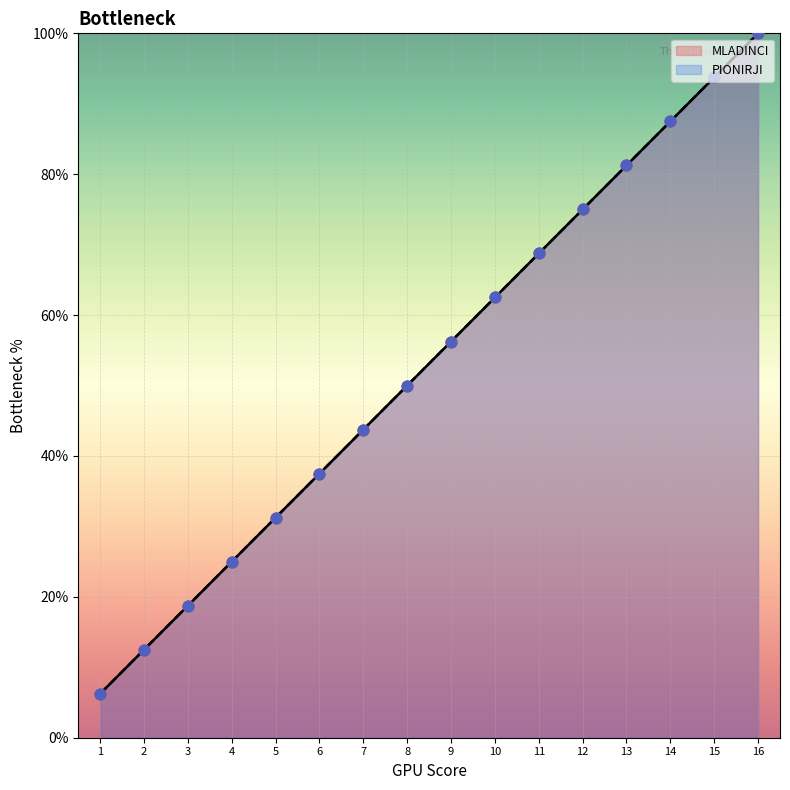

Which series has the widest spread of Y values?

MLADINCI